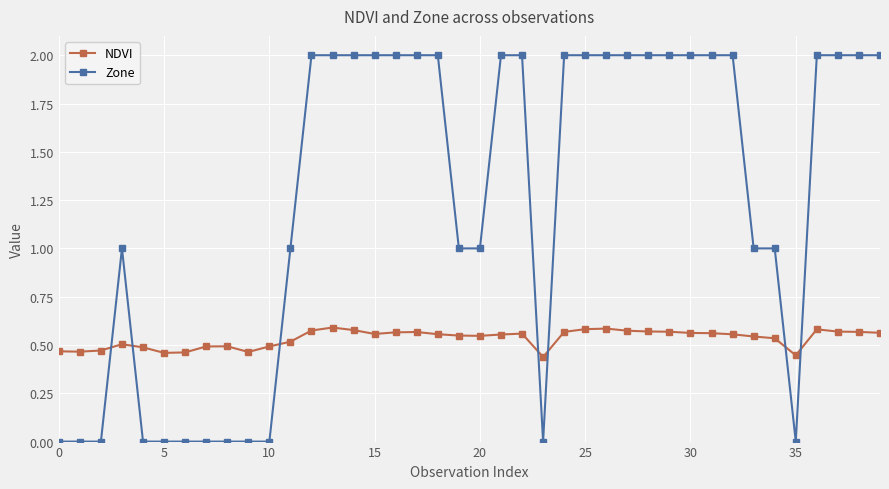

What is the difference between the maximum and minimum values in the Zone series?

2.0